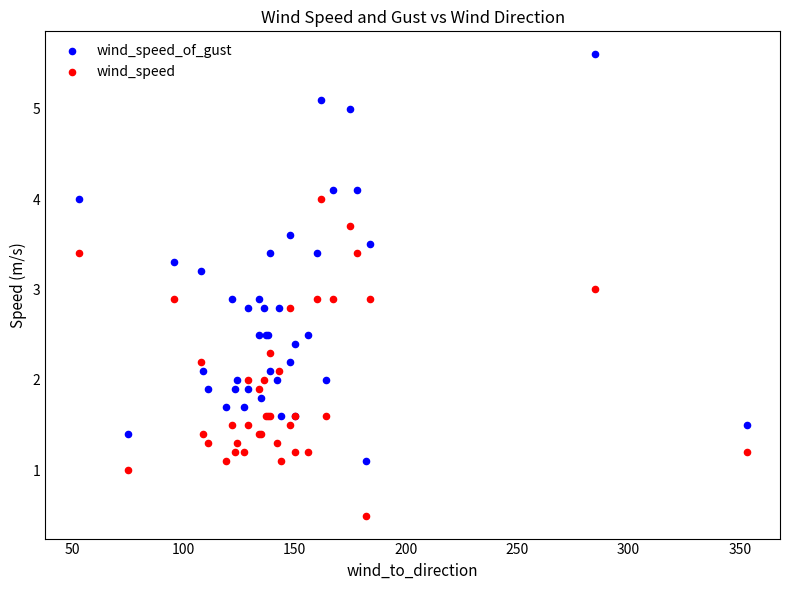

Which series reaches the minimum Y coordinate?

wind_speed